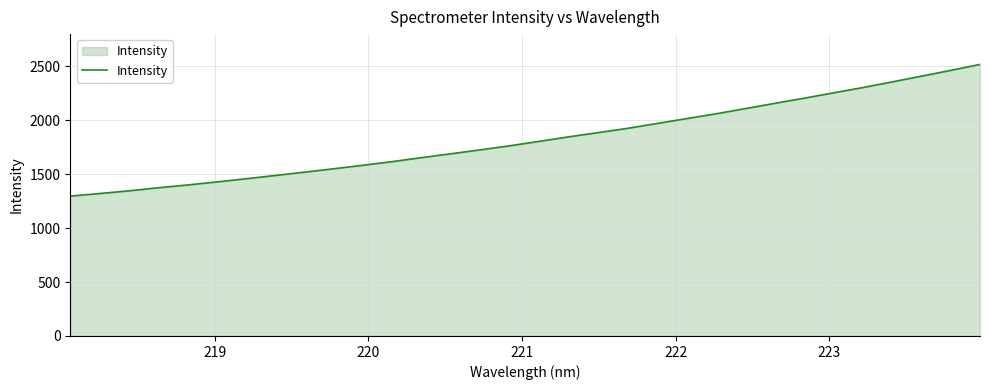

What is the difference between the maximum and minimum values?

1221.8